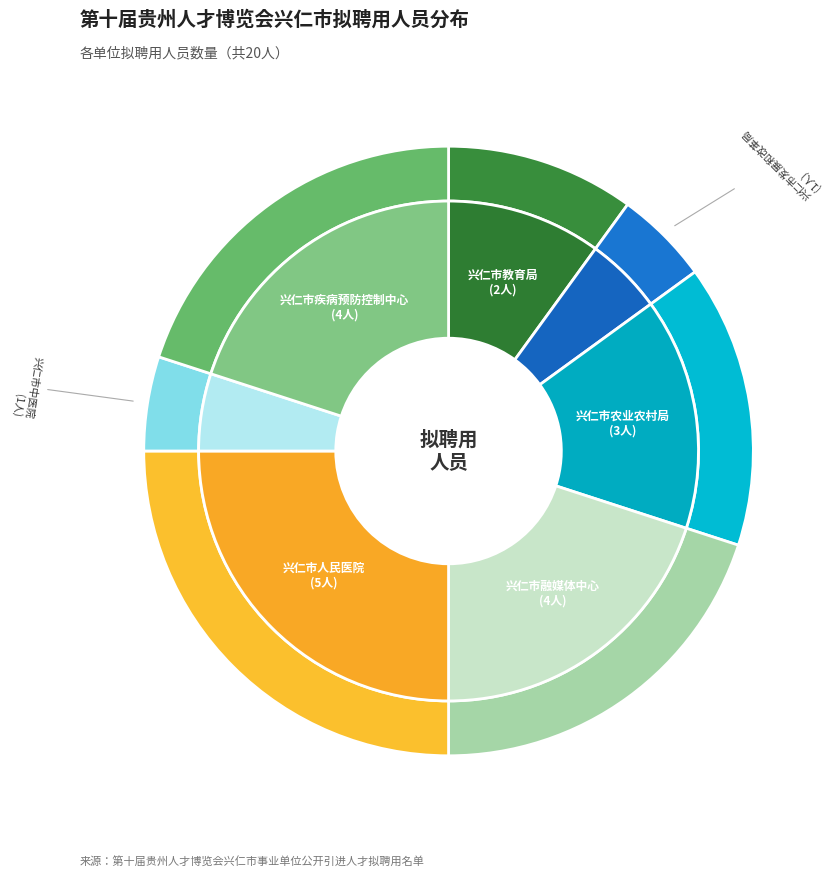

What percentage is the 兴仁市人民医院 slice, to the nearest percent?

25%